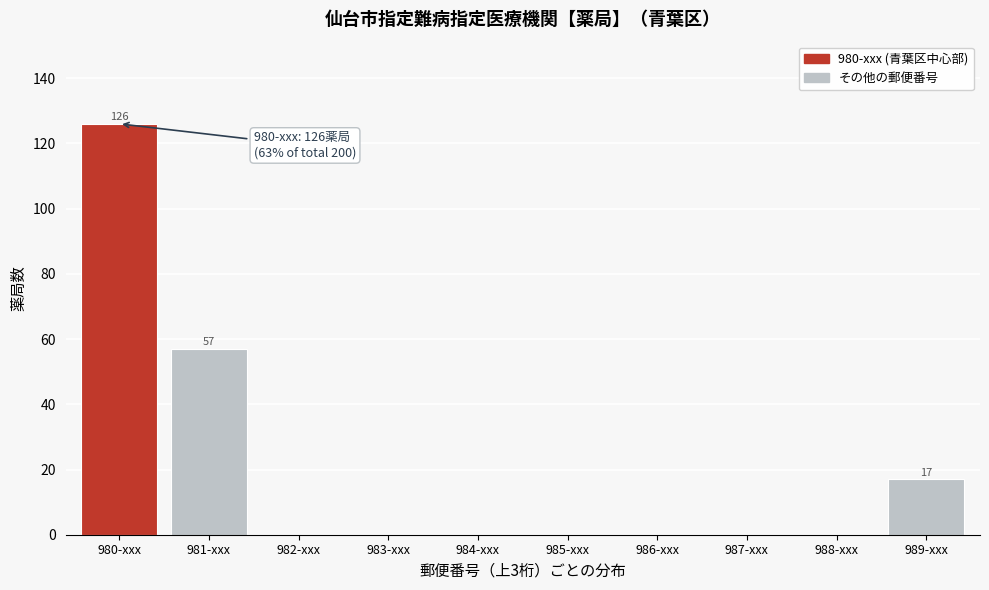

Reading left to right, extract all data points from this chart.

980-xxx=126	981-xxx=57	982-xxx=0	983-xxx=0	984-xxx=0	985-xxx=0	986-xxx=0	987-xxx=0	988-xxx=0	989-xxx=17